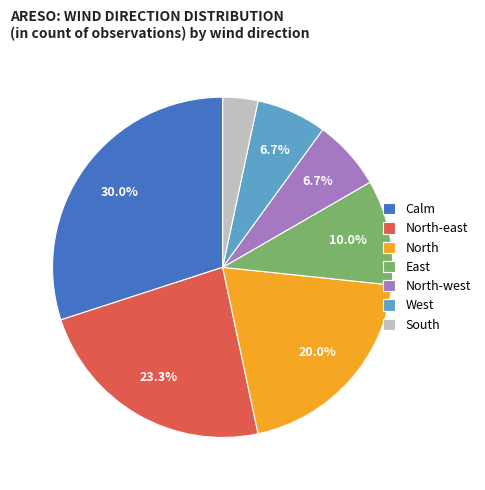

Which has a higher value, East or Calm?

Calm